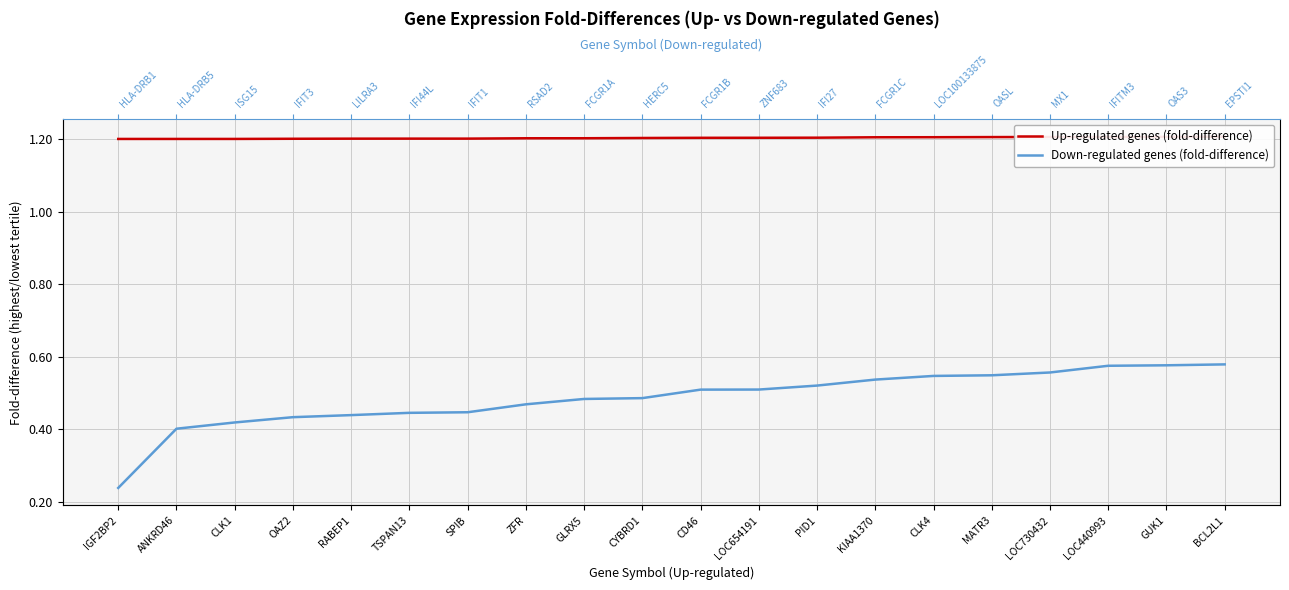

At which label does Up-regulated genes (fold-difference) reach its peak?

BCL2L1